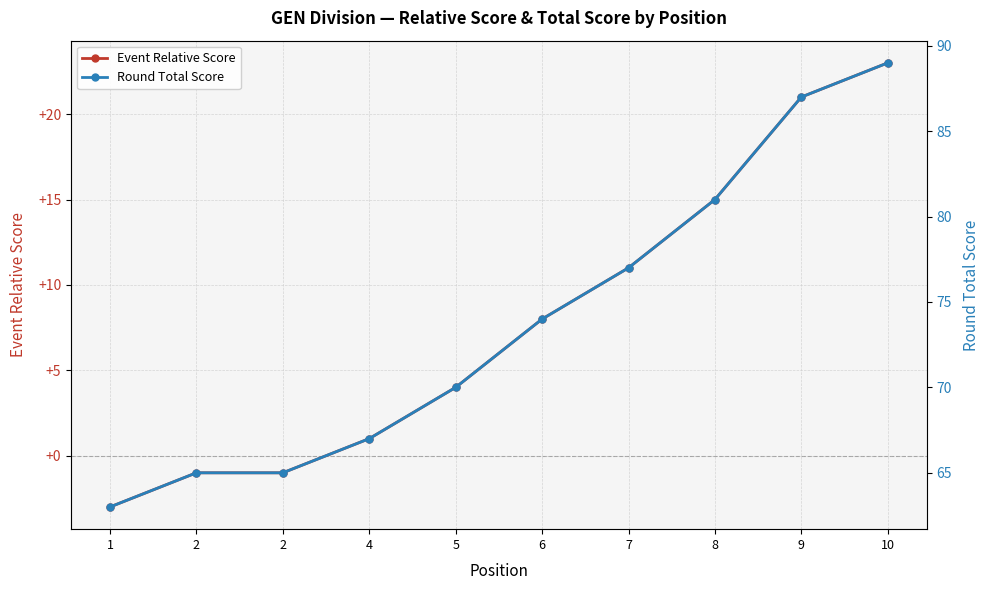

The value of Round Total Score at 10 is 89. True or false?

True